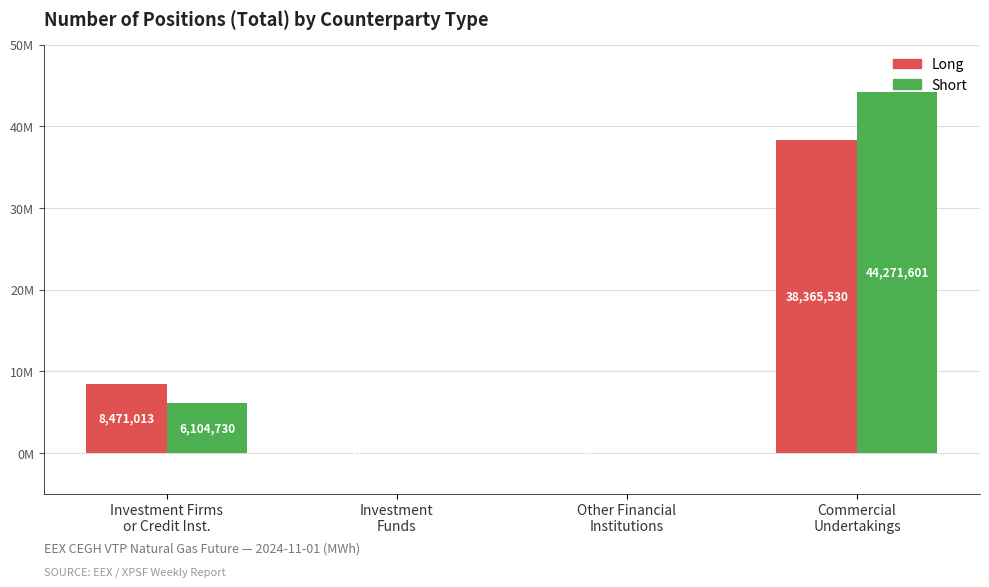

Which has a higher value, Investment Firms
or Credit Inst. or Other Financial
Institutions?

Investment Firms
or Credit Inst.